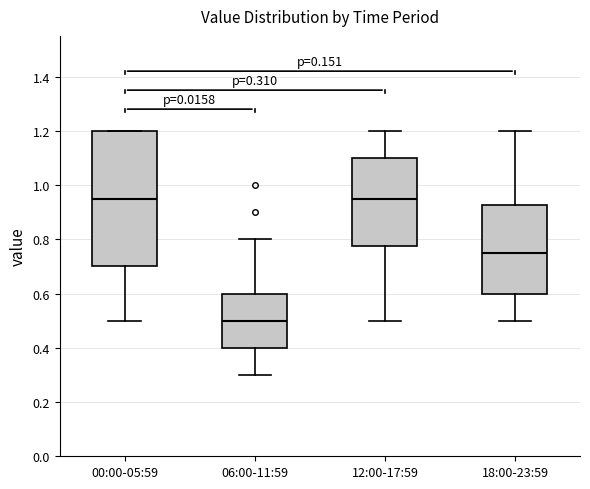

Which box is the tallest, from its lower edge to its upper edge?

00:00-05:59